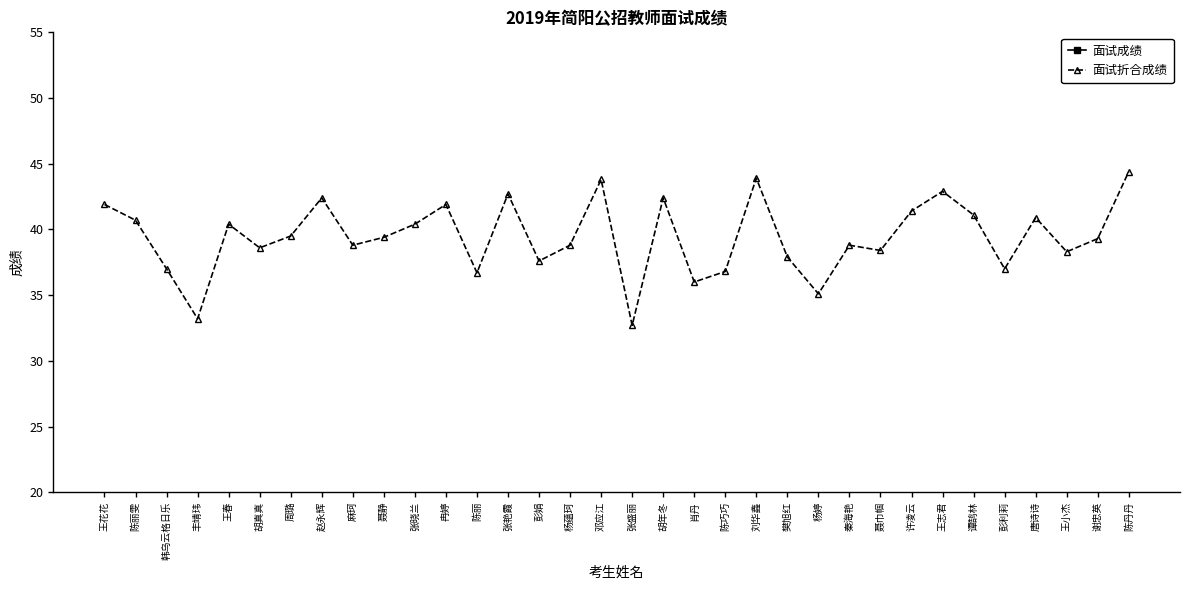

At how many categories does at least one series exceed 59?

34